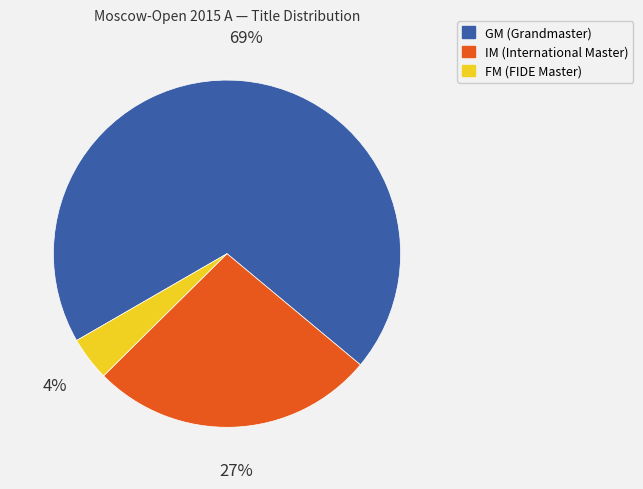

To the nearest percent, what percentage of the pie is GM?

69%